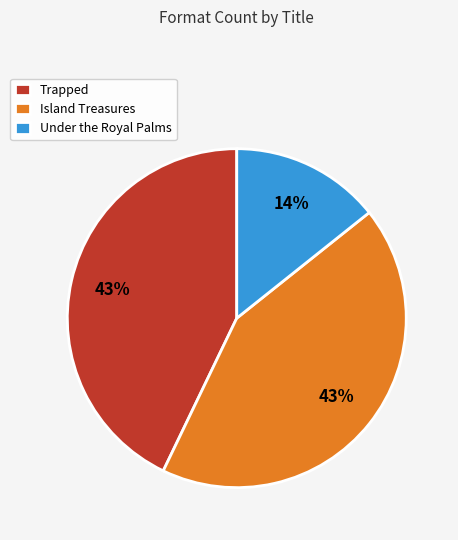

Is it true that Under the Royal Palms is 1% of the pie?

False